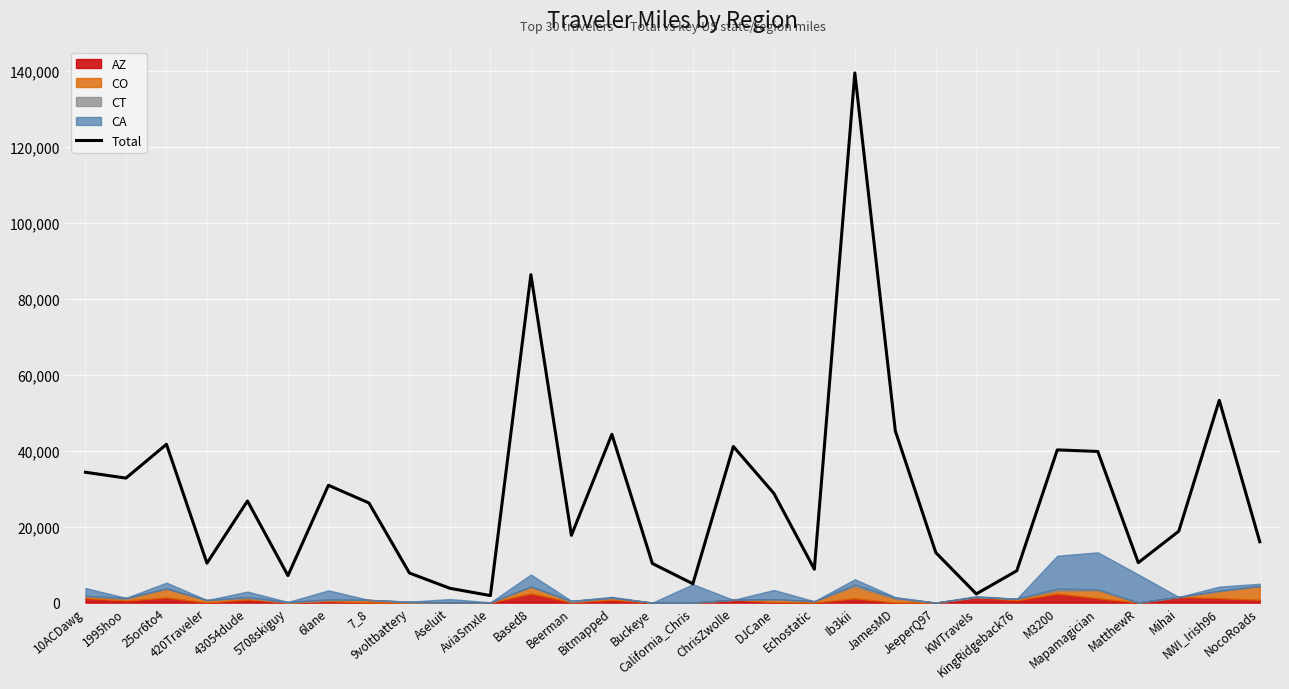

Read the value at MatthewR.

10523.6